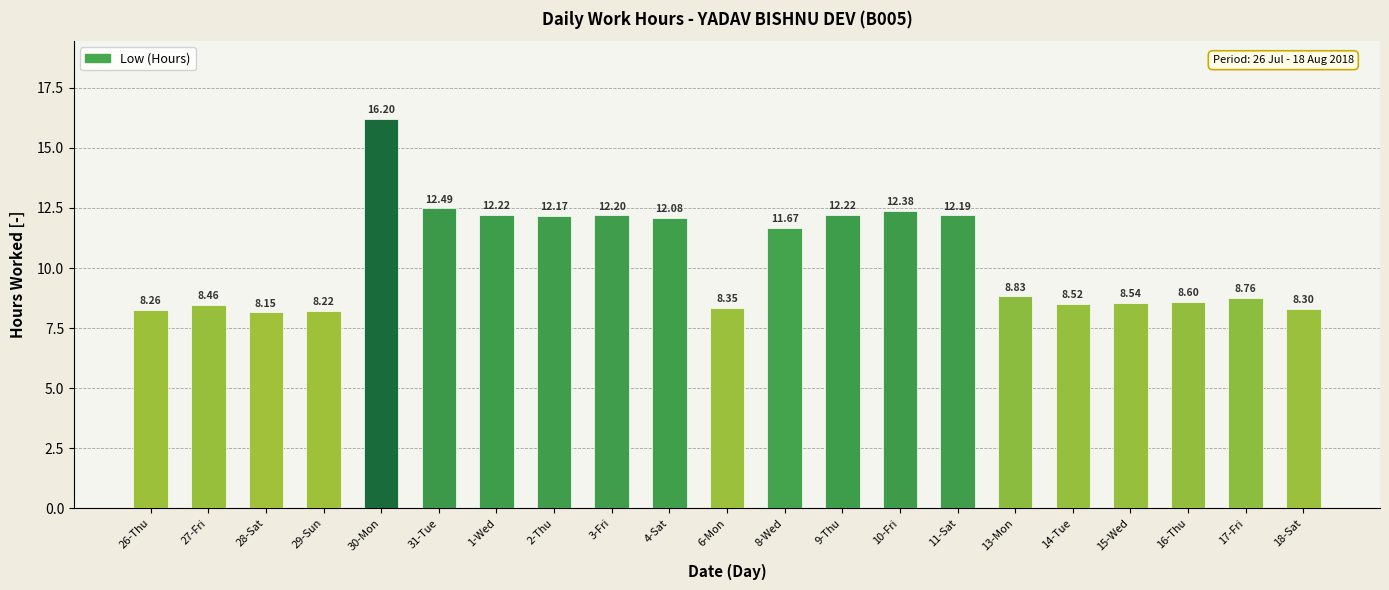

At which category does the chart reach its peak across all series?

30-Mon